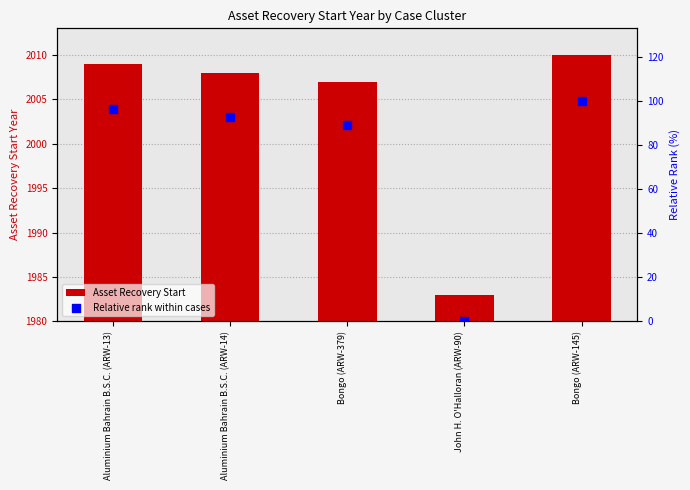

Which series has the largest total across all categories?

Asset Recovery Start